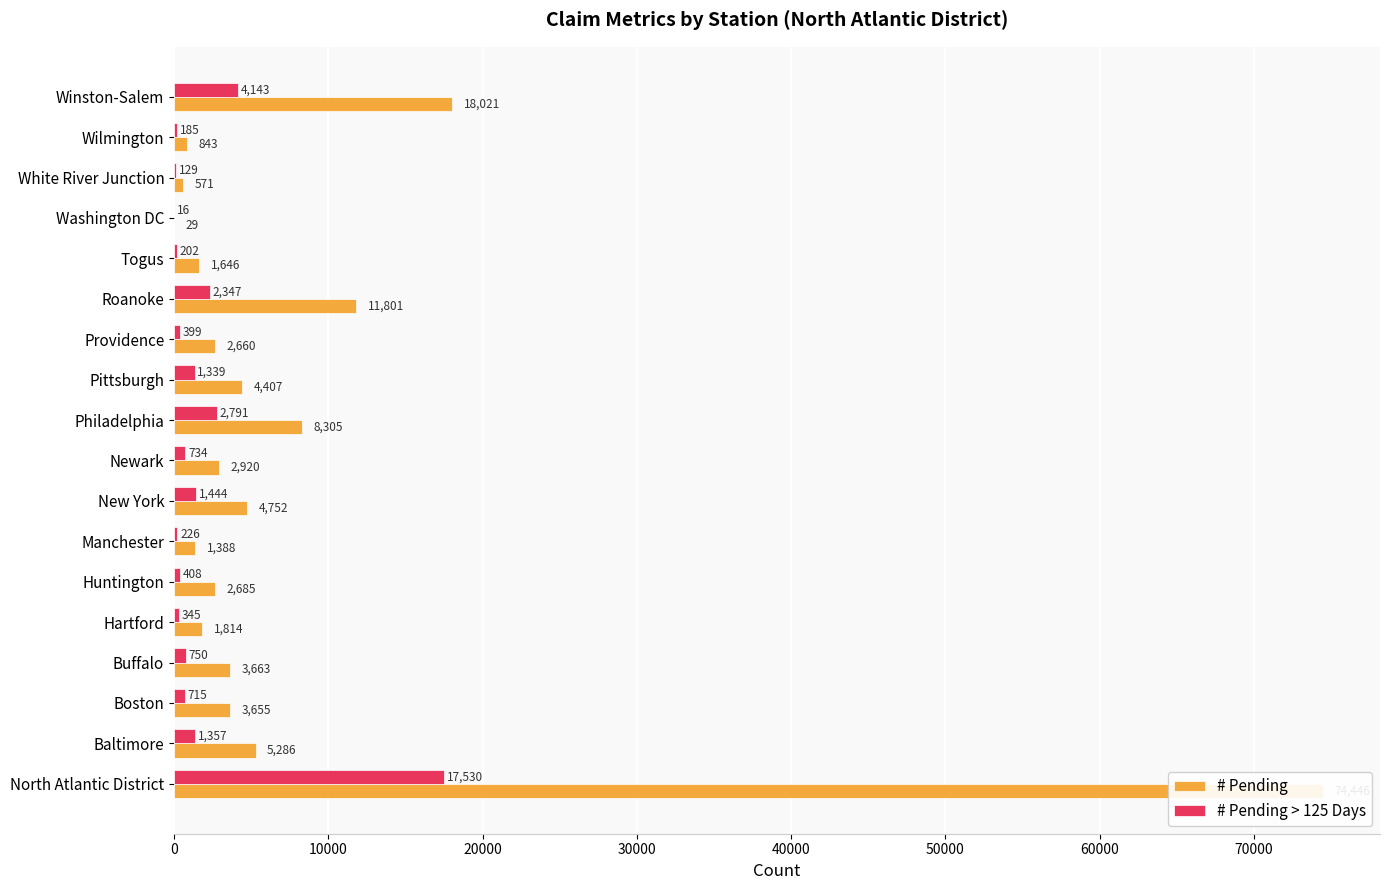

What is the greatest value displayed?

74446